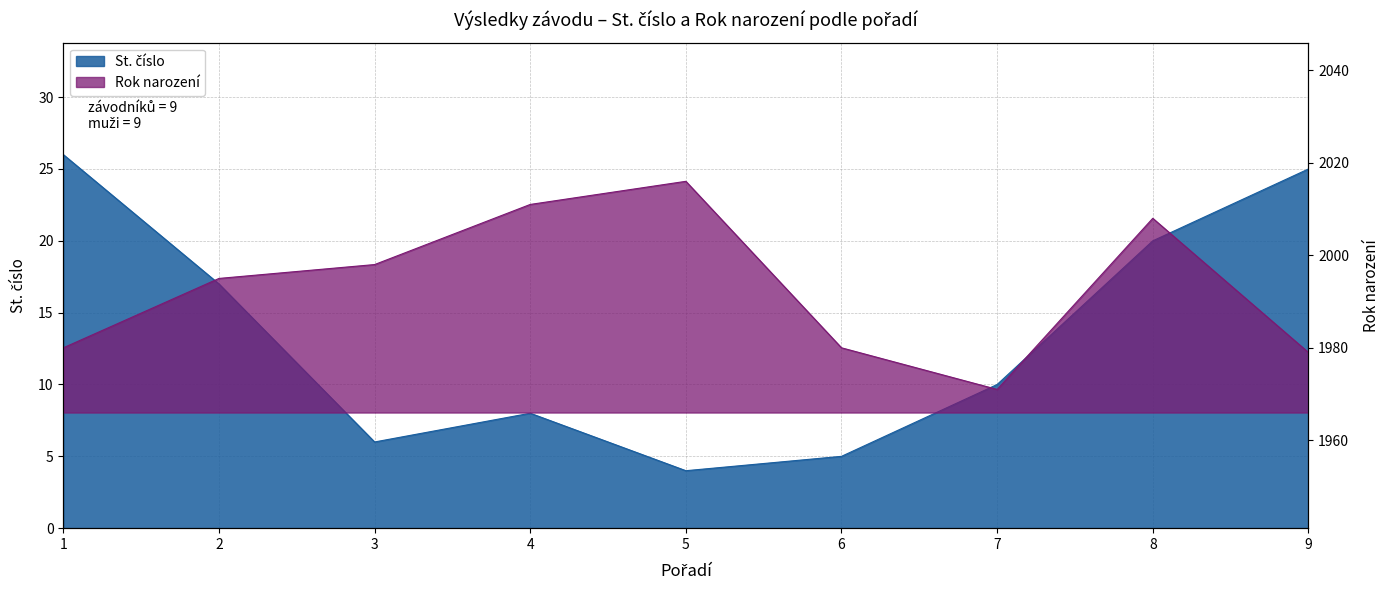

Where is Rok narození nearest to the value 1993?

2